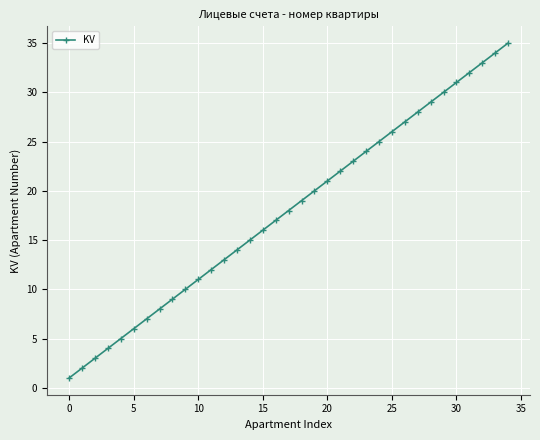

What is the difference between the second highest and minimum values?

33